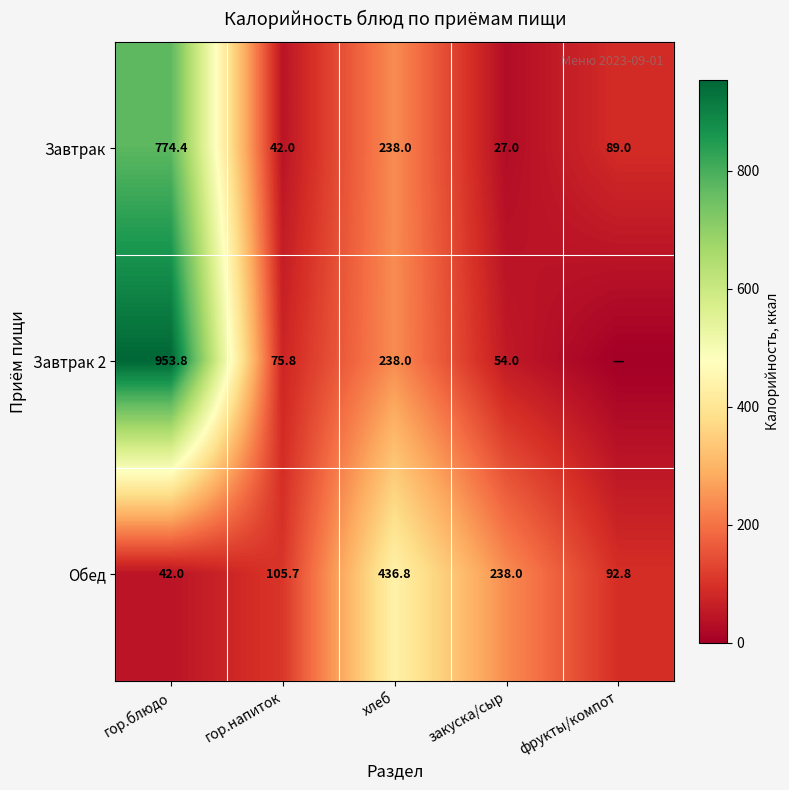

The value of Завтрак 2 at закуска/сыр is 54.0. True or false?

True